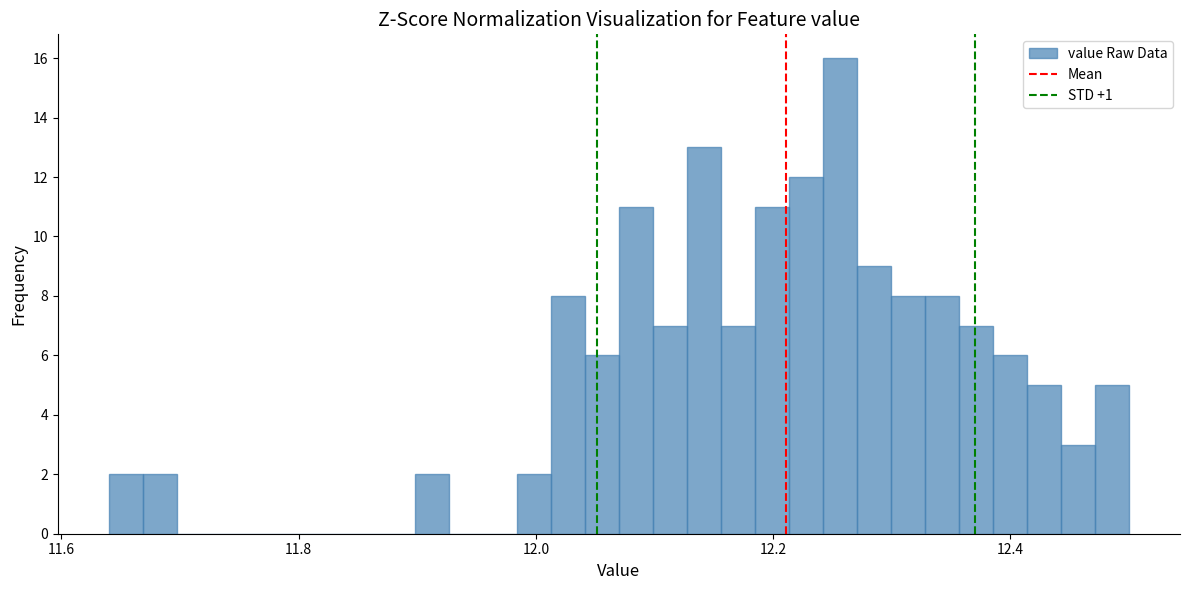

Around what value on the x-axis is the tallest bar? Give the approximate position of its centre, as read against the axis.

12.26